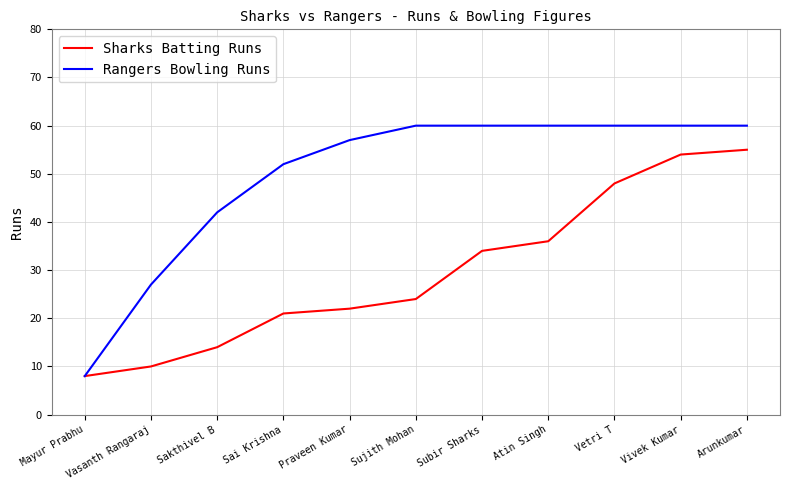

What is the average value of the Rangers Bowling Runs series?

50